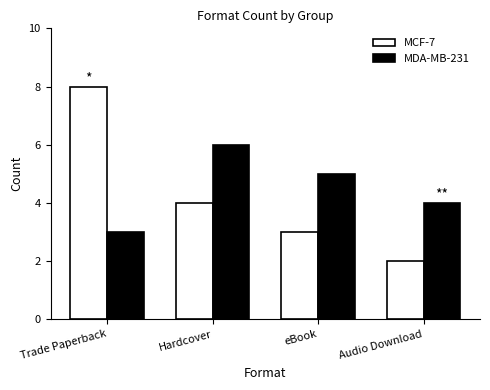

Which series has the largest range (max minus min)?

MCF-7